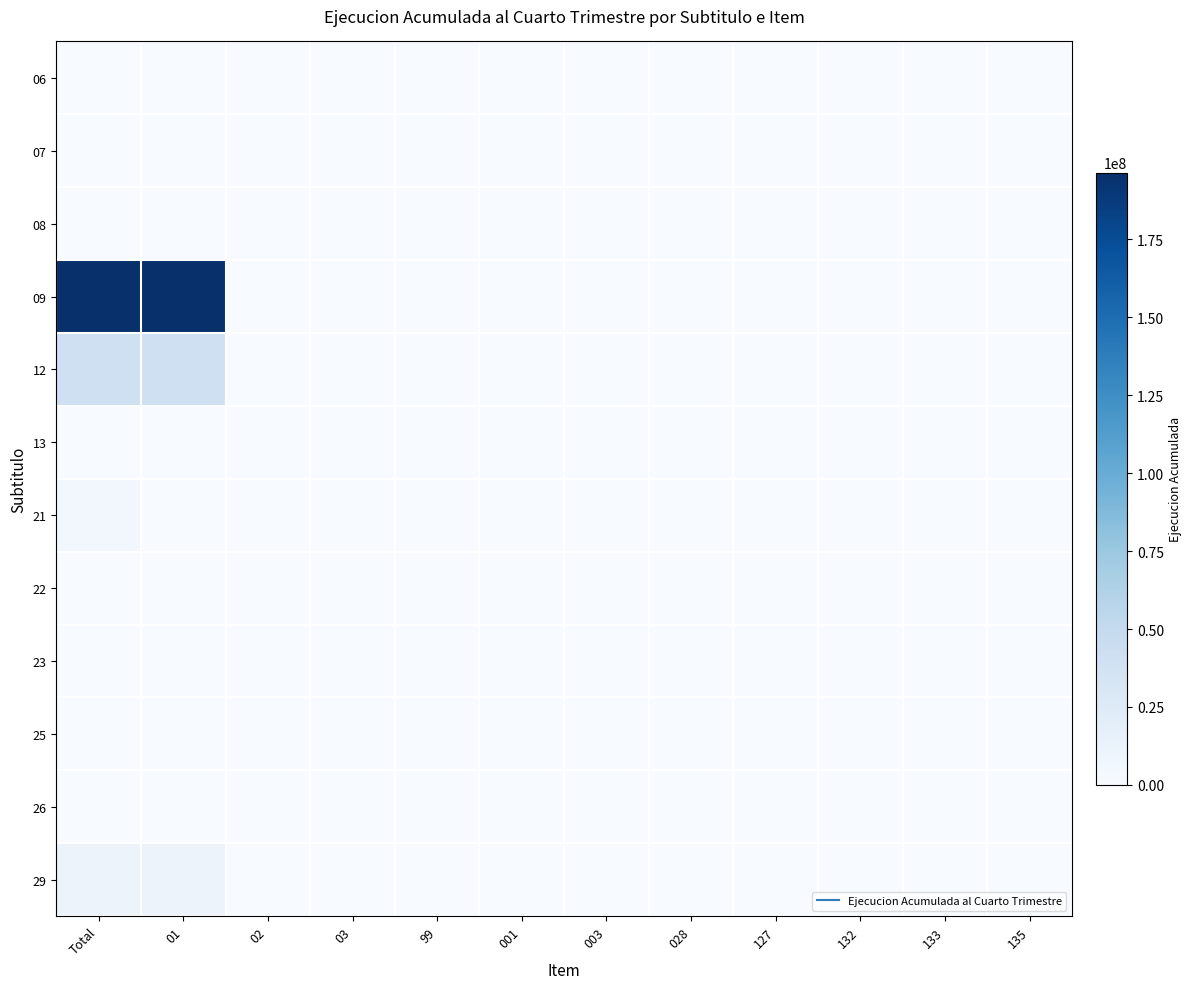

At 127, list the series in order from largest to smallest.

06, 07, 08, 09, 12, 13, 21, 22, 23, 25, 26, 29